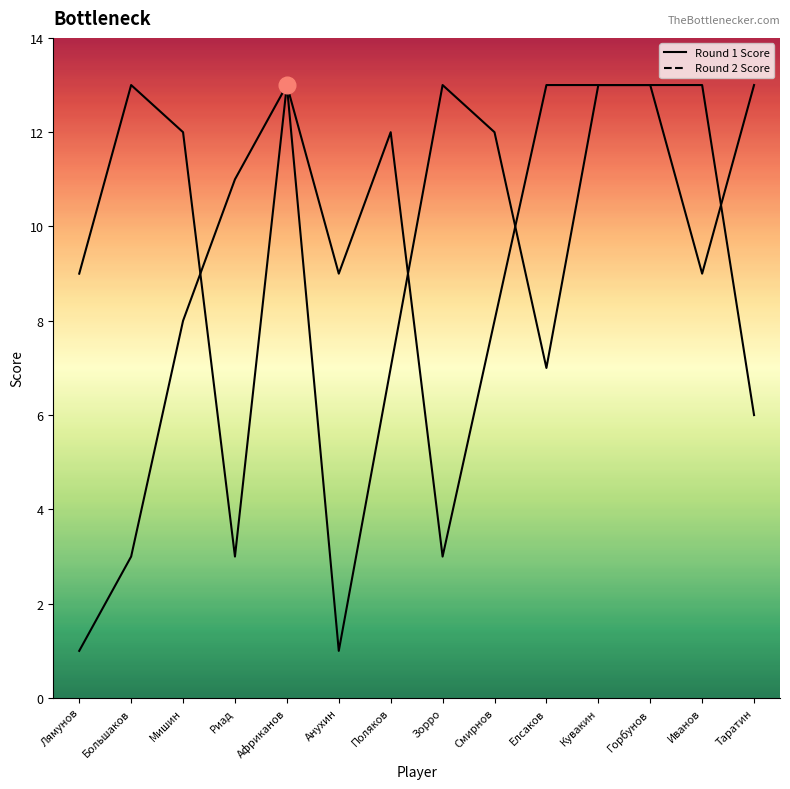

How many series are shown in this chart?

2